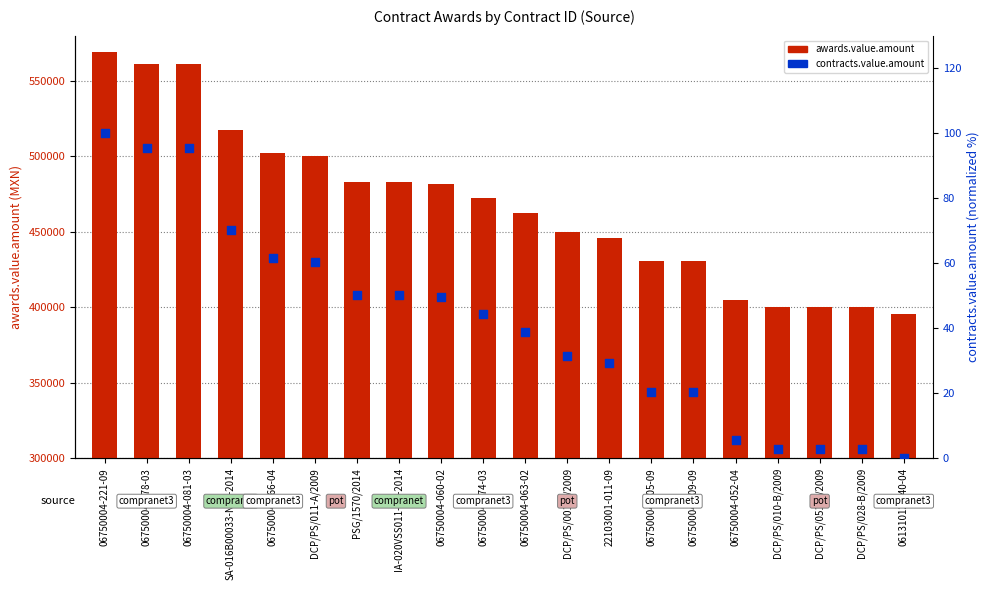

At which category is the sum across all series the highest?

06750004-221-09